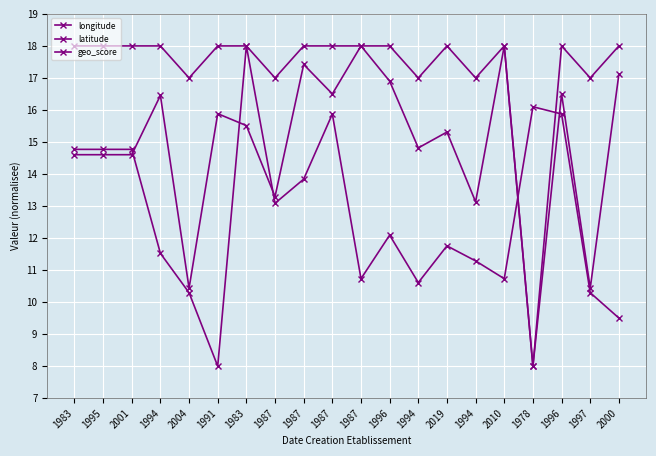

True or false: longitude has a value of 6.5 at 1987.

False